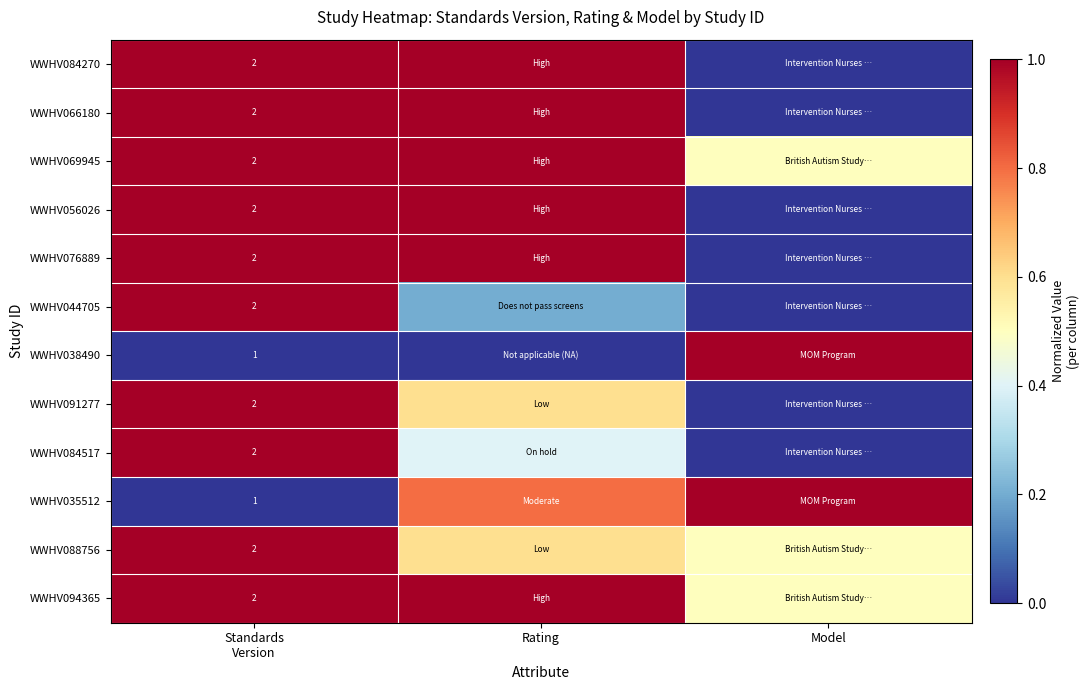

How many categories are shown in the chart?

3